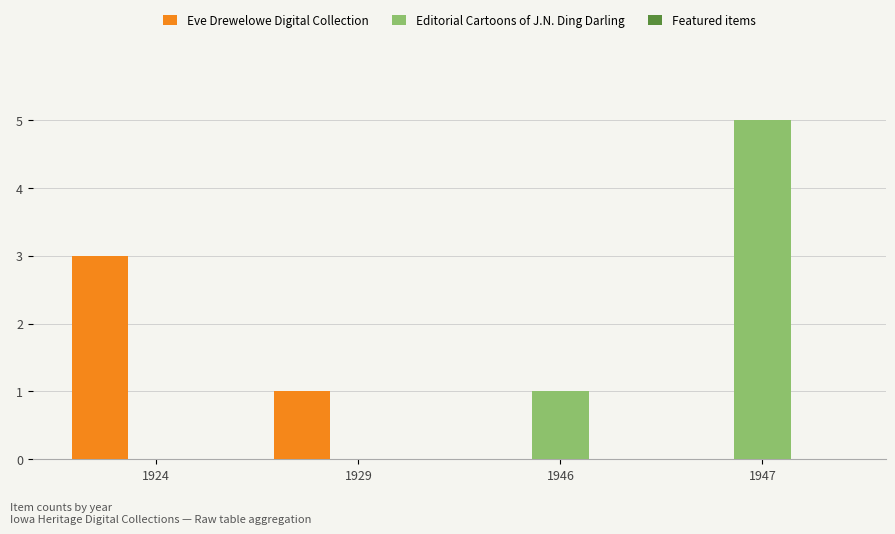

At which label is Editorial Cartoons of J.N. Ding Darling closest to 2?

1946